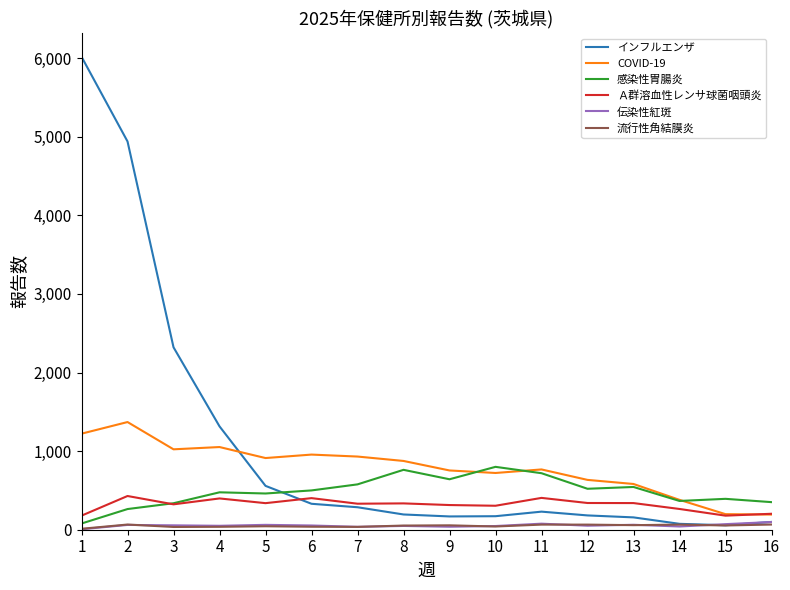

The value of Ａ群溶血性レンサ球菌咽頭炎 at 12 is 340. True or false?

True